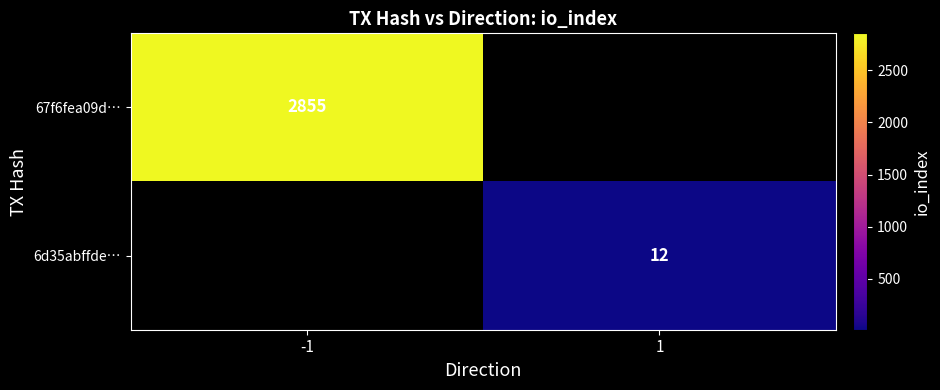

At which category does the chart reach its peak across all series?

-1